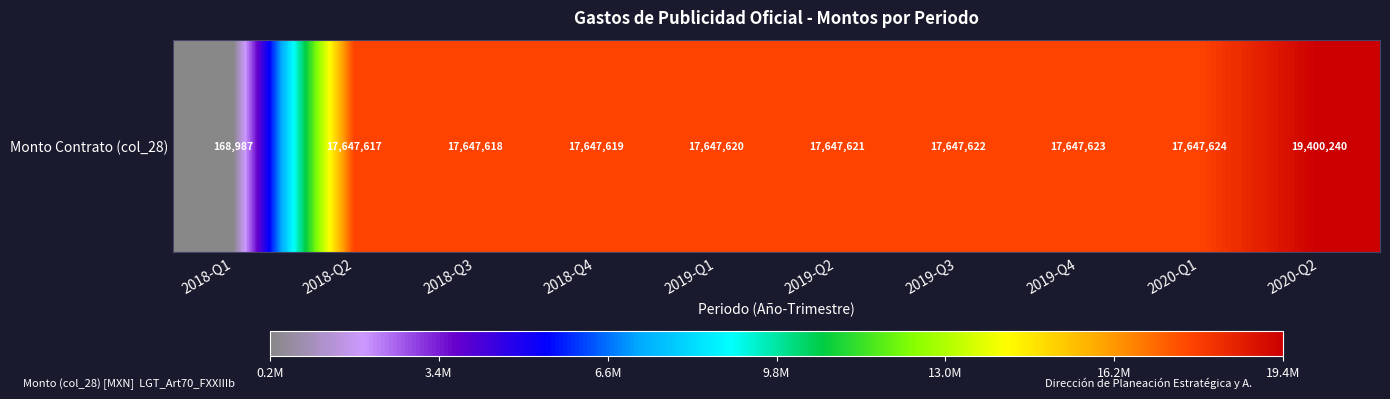

Rank the categories by value from highest to lowest.

2020-Q2, 2020-Q1, 2019-Q4, 2019-Q3, 2019-Q2, 2019-Q1, 2018-Q4, 2018-Q3, 2018-Q2, 2018-Q1